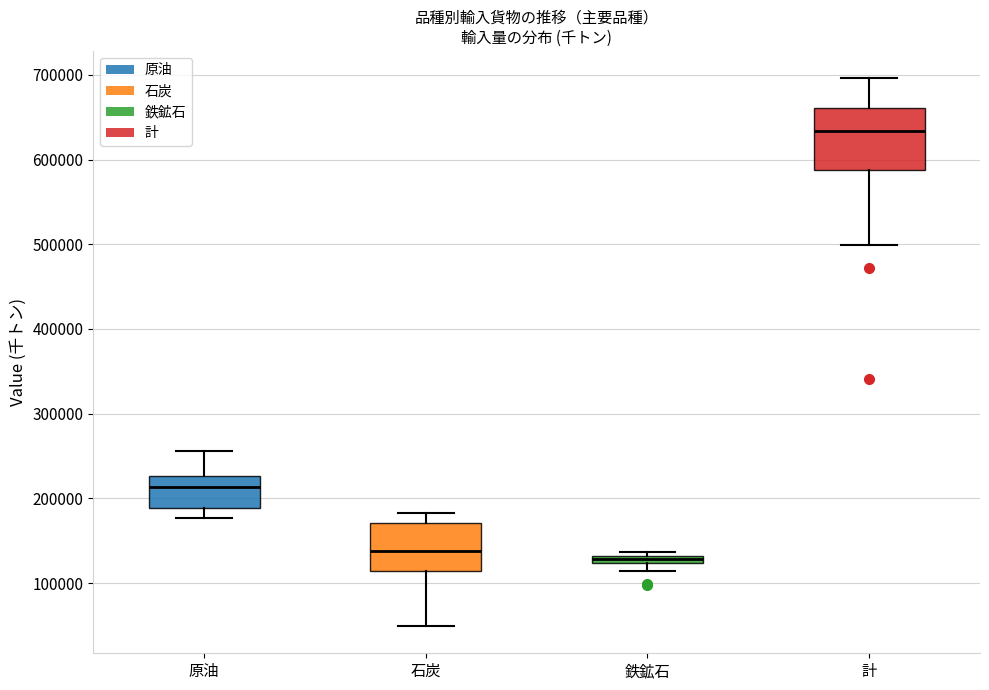

Which box is the tallest, from its lower edge to its upper edge?

計